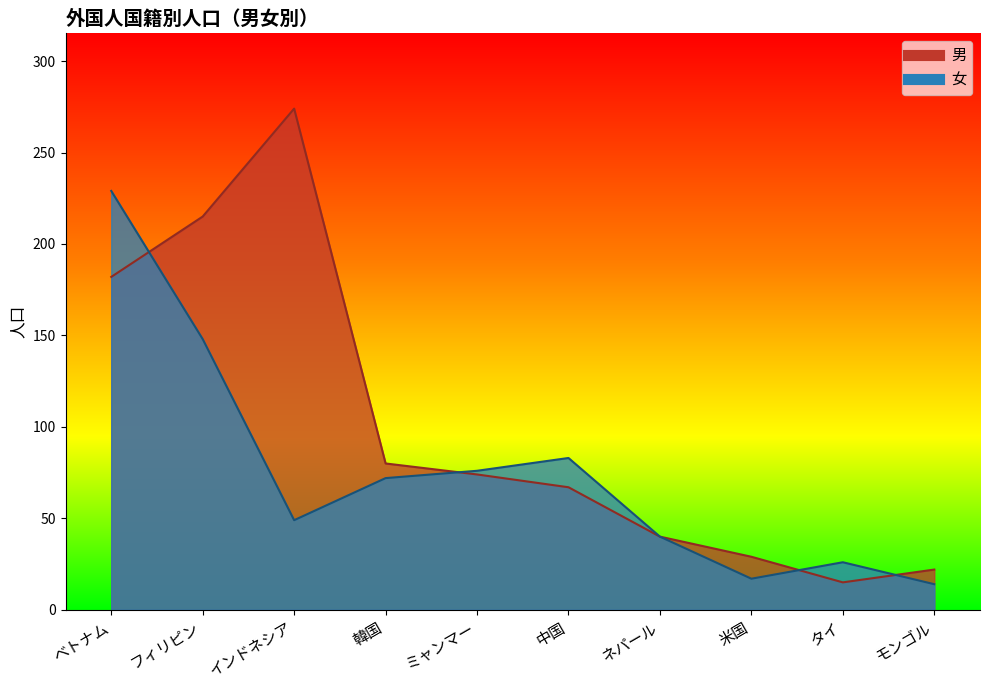

True or false: 女 and 男 cross at least once.

True